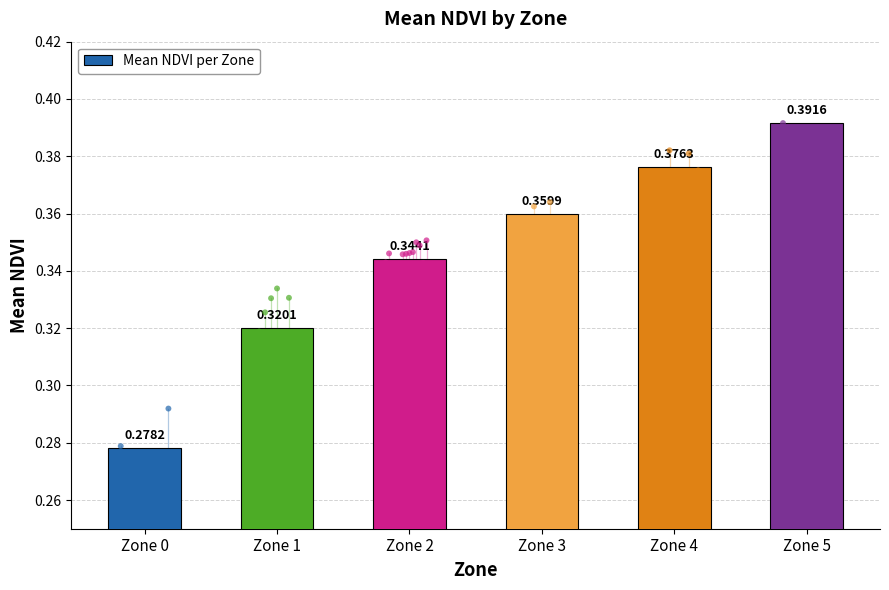

Which has a higher value, Zone 1 or Zone 2?

Zone 2